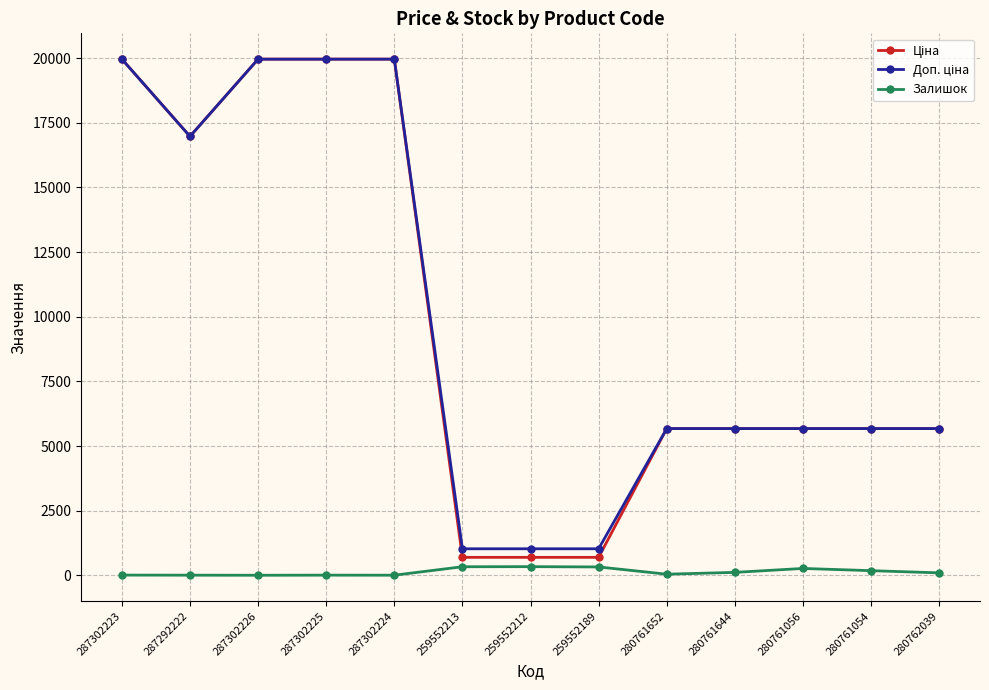

At how many categories does at least one series exceed 2069?

10